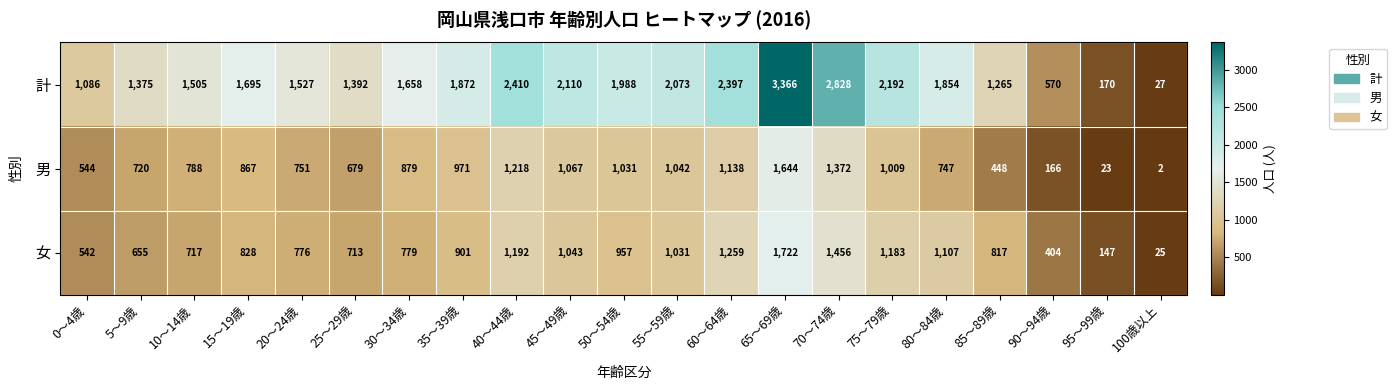

What is the difference between the 男 values at 55～59歳 and 100歳以上?

1040